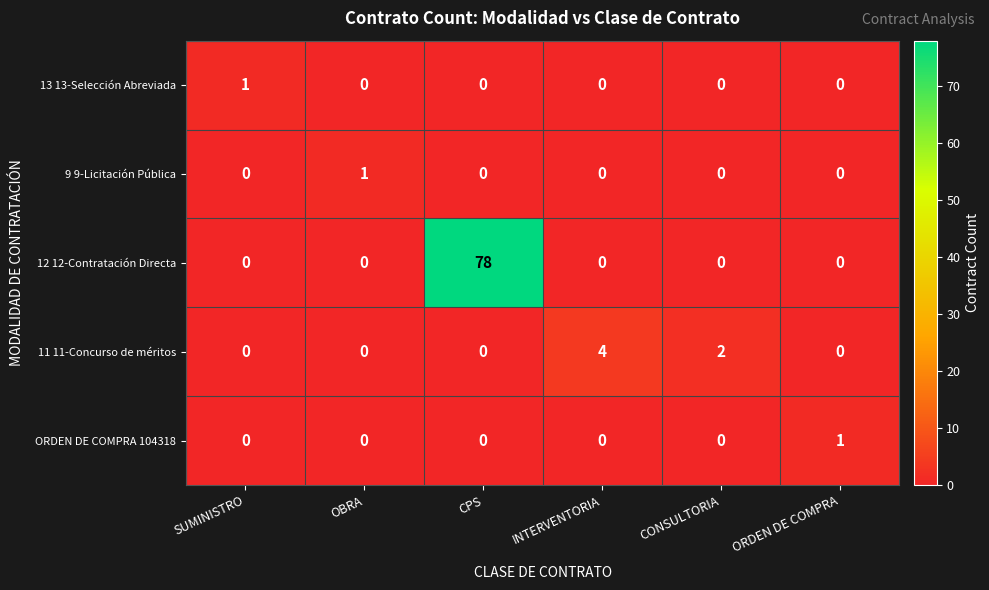

Which series has the largest range (max minus min)?

12 12-Contratación Directa